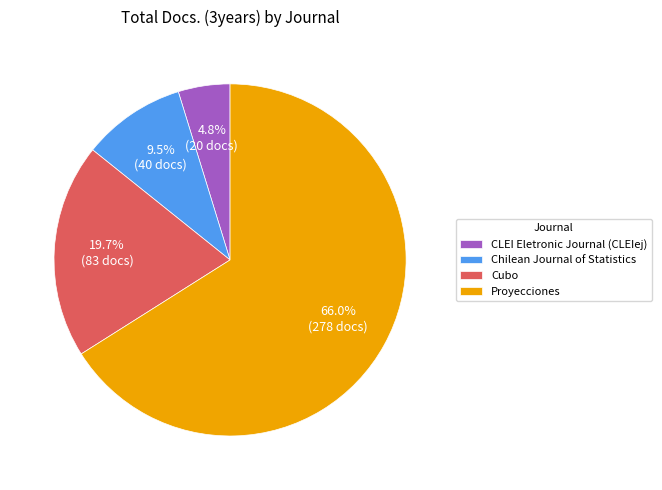

Approximately how many times larger is the value at Cubo compared to Chilean Journal of Statistics?

2.1